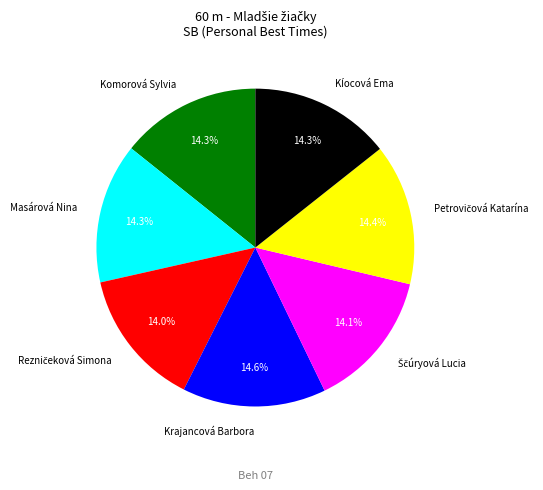

Is there any slice that represents more than half of the pie?

No